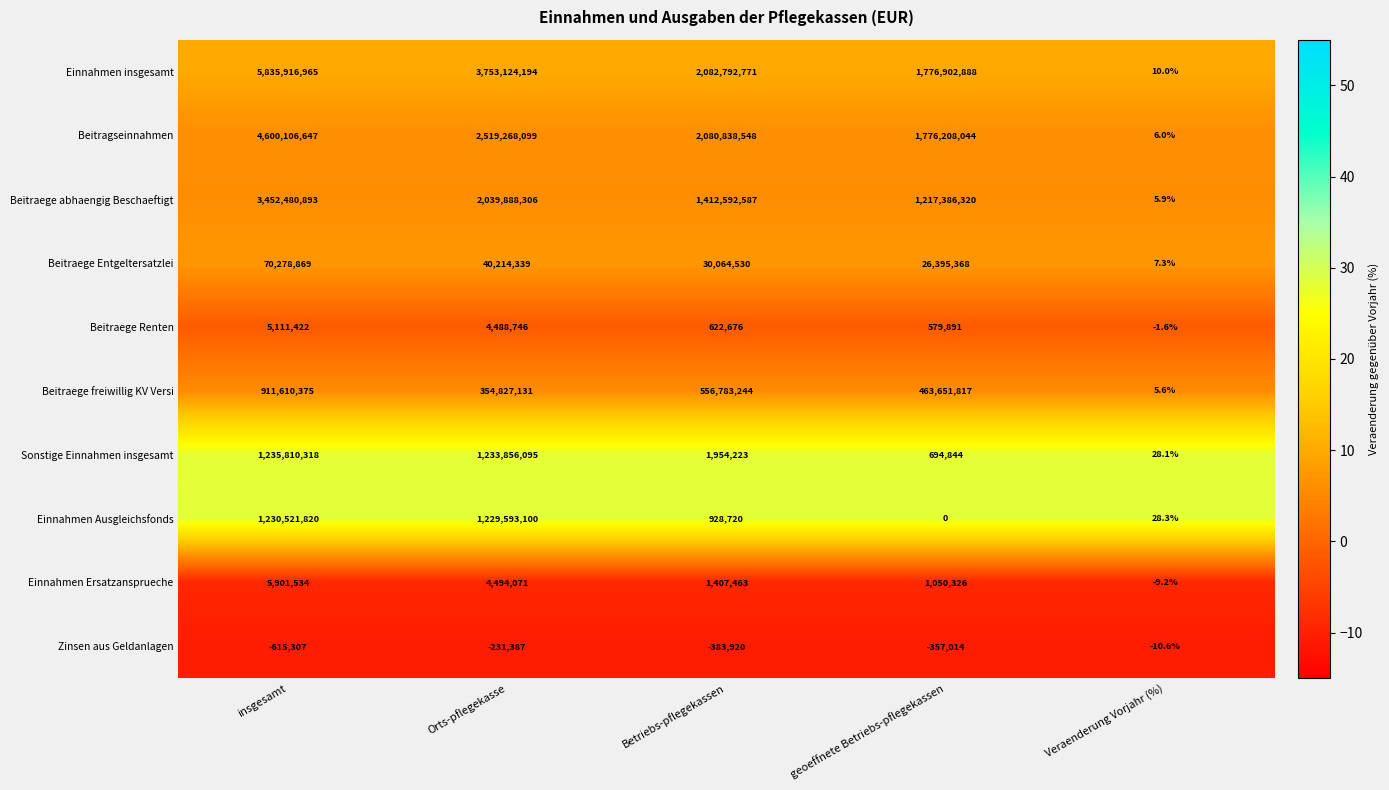

At how many categories does at least one series exceed 5?

5